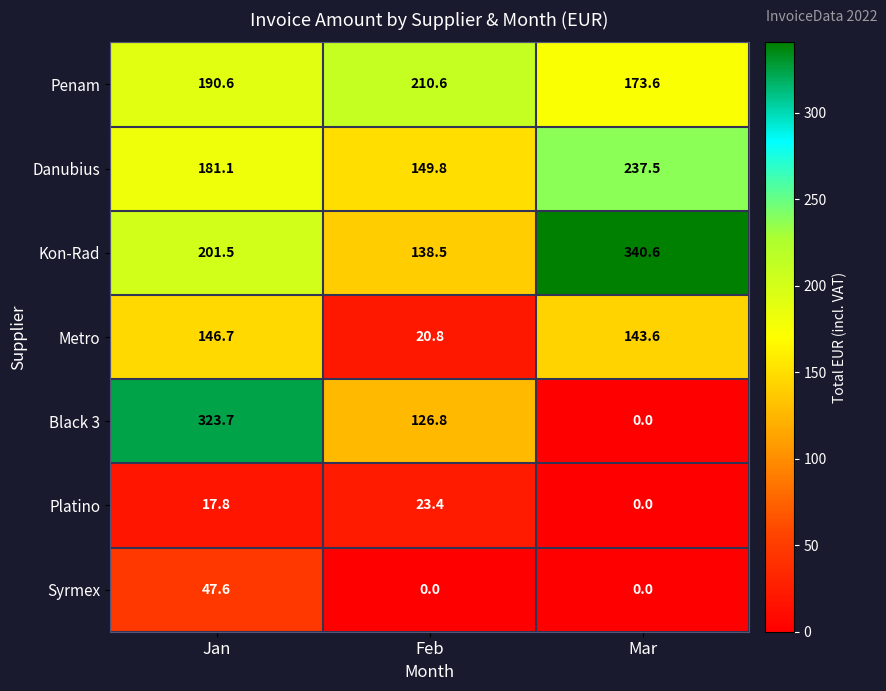

Read the Platino value at Feb.

23.4